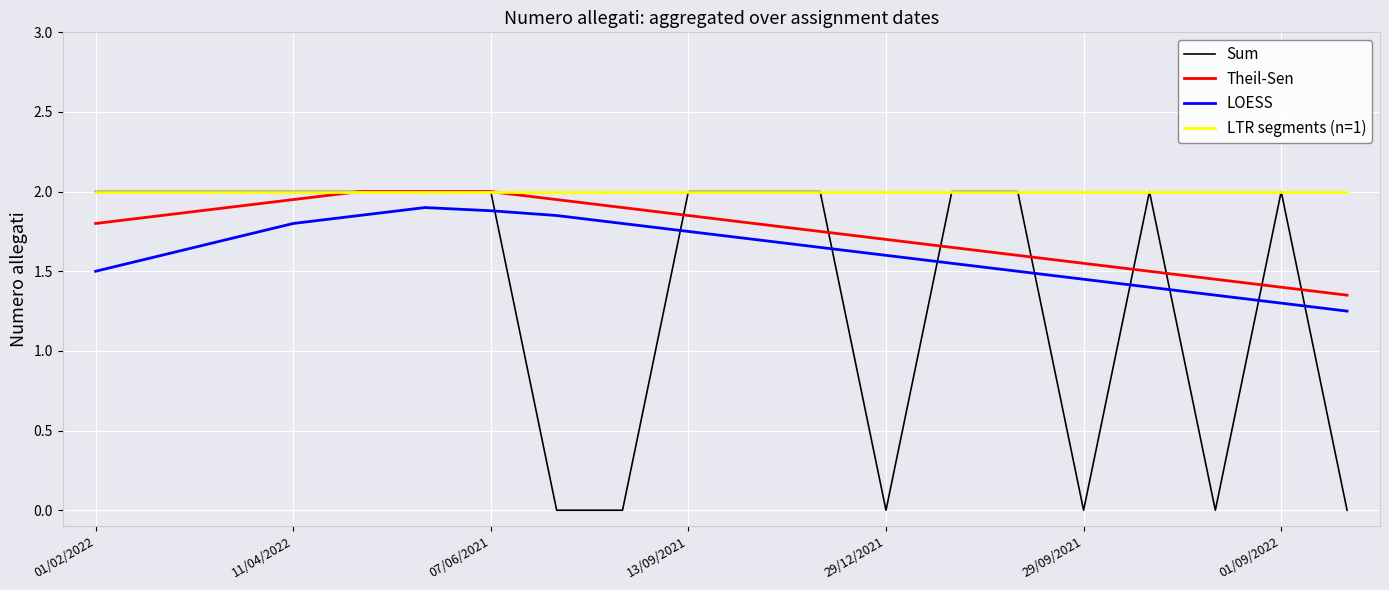

Rank the series by their average value, from lowest to highest.

Sum, LOESS, Theil-Sen, LTR segments (n=1)